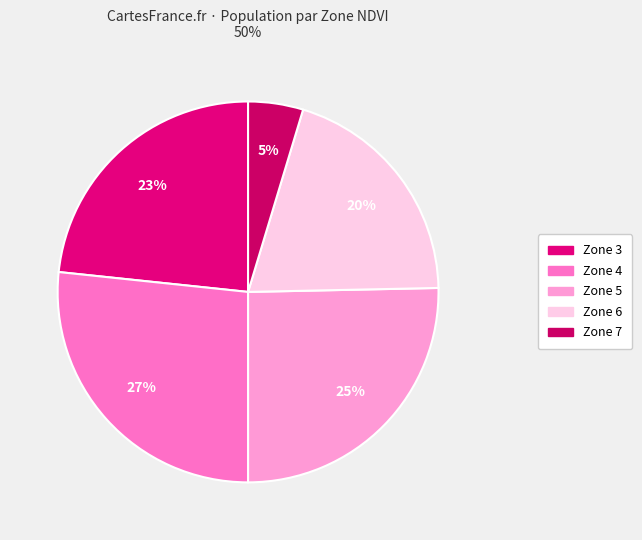

To the nearest percent, what is the difference between the largest and smallest slice percentages?

22%